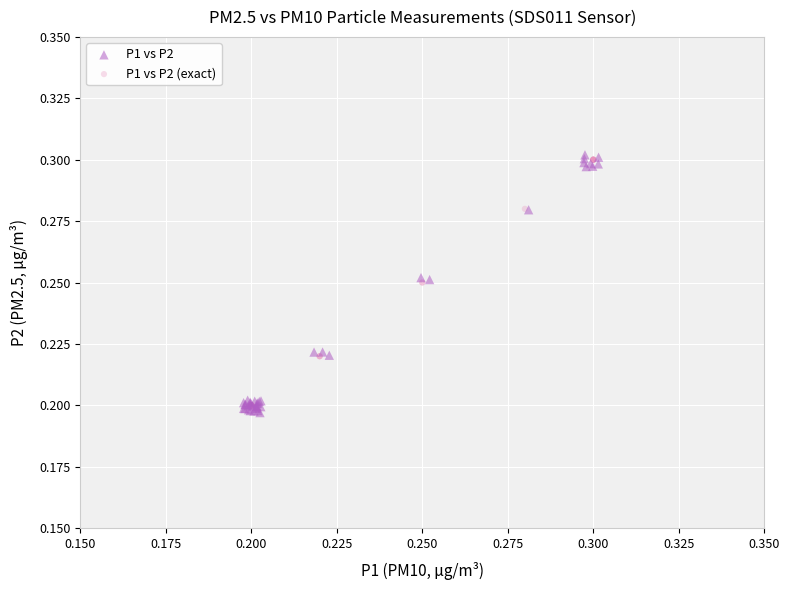

Which series has the widest spread of Y values?

P1 vs P2